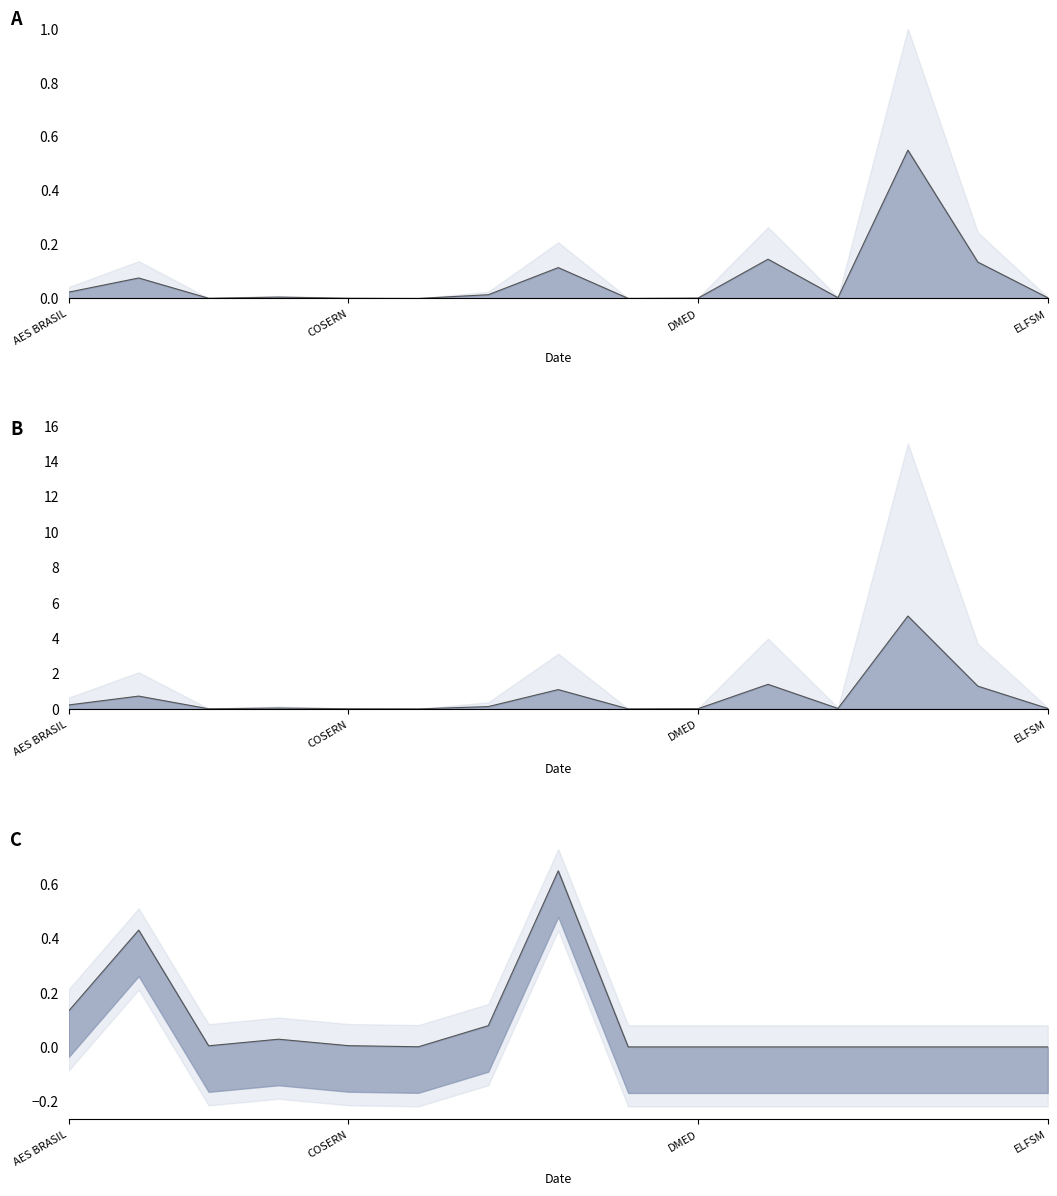

Rank the categories by valor_recebido_line value from lowest to highest.

5, 8, DMED, 4, 9, 14, 11, ELFSM, 6, AES BRASIL, COSERN, 7, 13, 10, 12